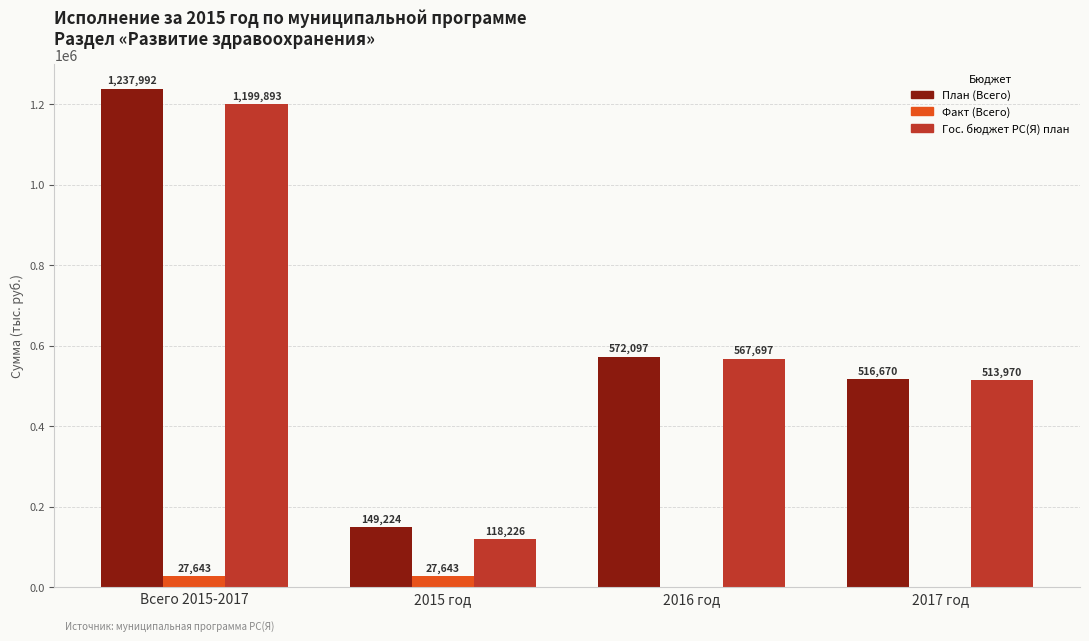

How many groups of bars are there?

4